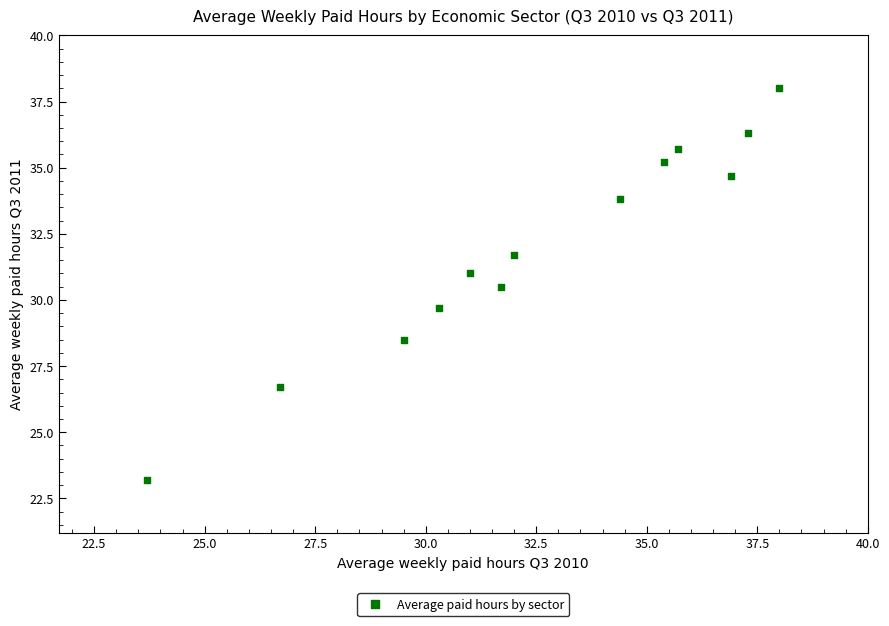

What is the range of X values (max minus min)?

14.3